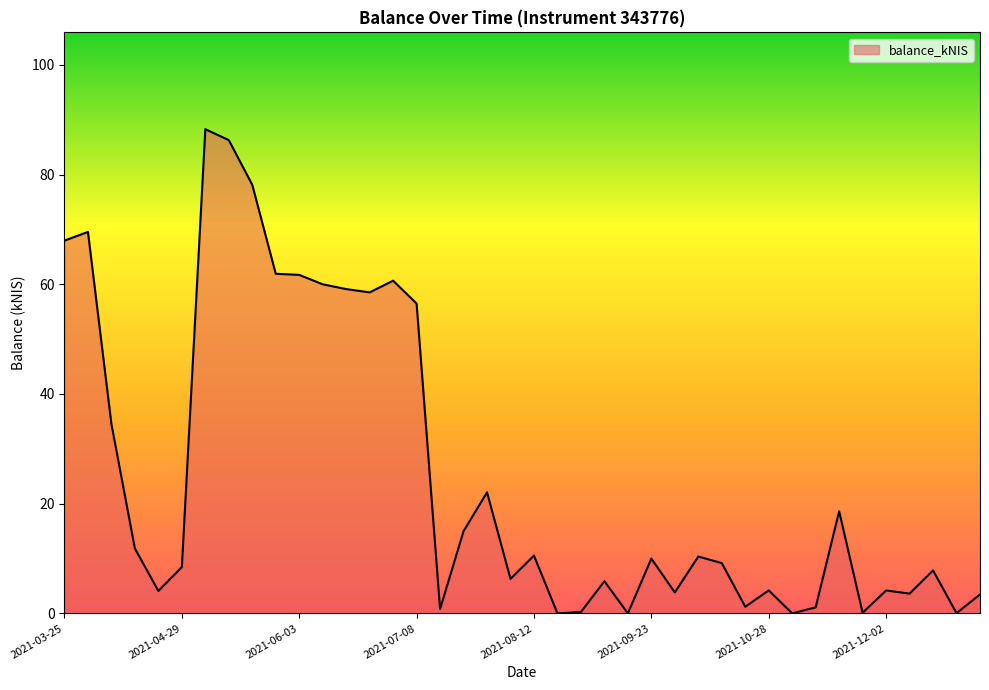

What is the maximum value shown in the chart?

88.3